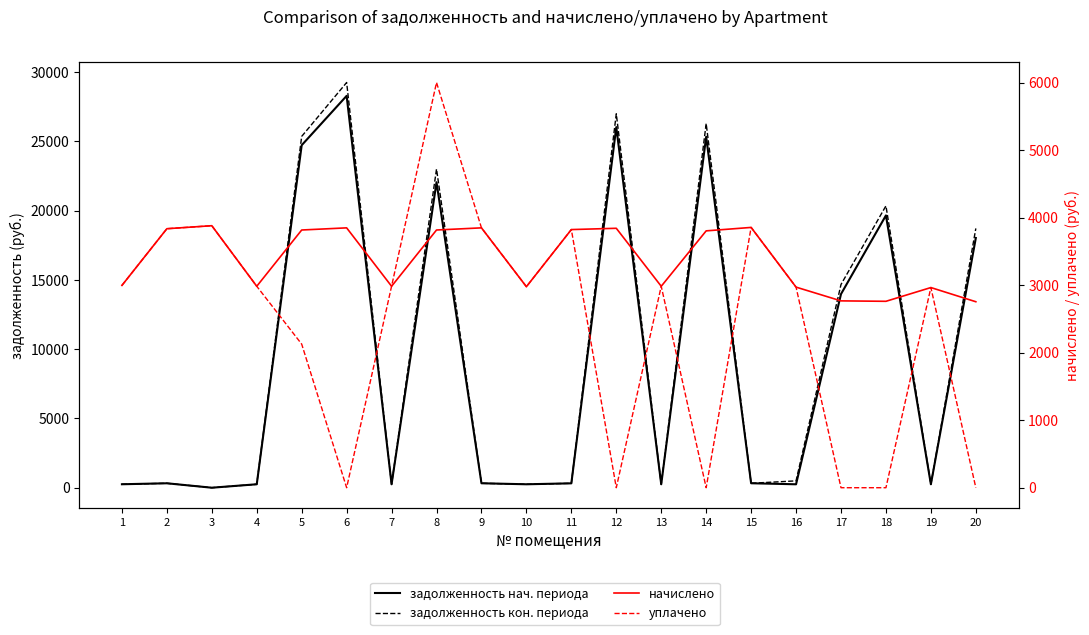

Rank the series by their maximum value, from lowest to highest.

начислено, уплачено, задолженность нач. периода, задолженность кон. периода